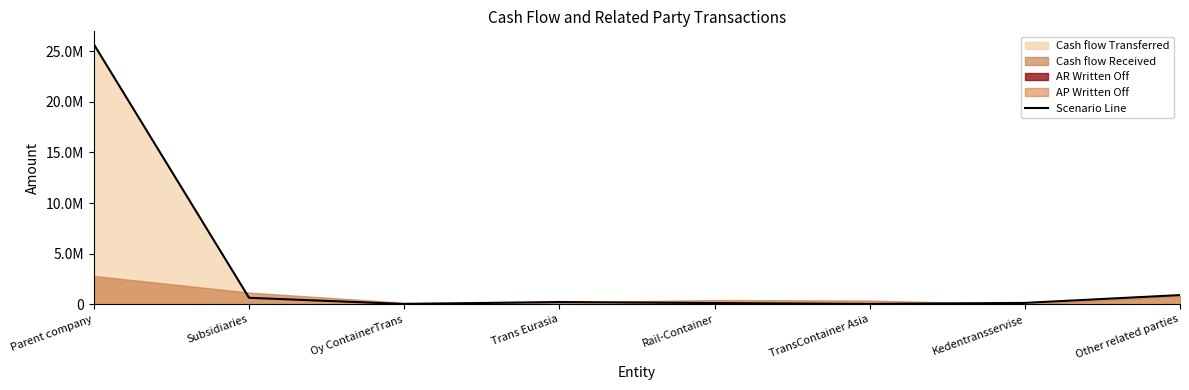

List the labels in order of value, smallest first.

Oy ContainerTrans, TransContainer Asia, Rail-Container, Kedentransservise, Trans Eurasia, Subsidiaries, Other related parties, Parent company